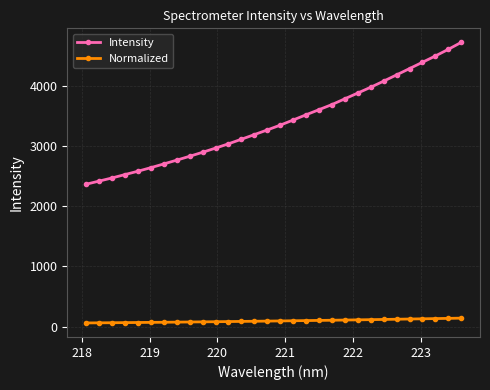

What is the value of the Intensity point at the 19th from the left?

3605.9